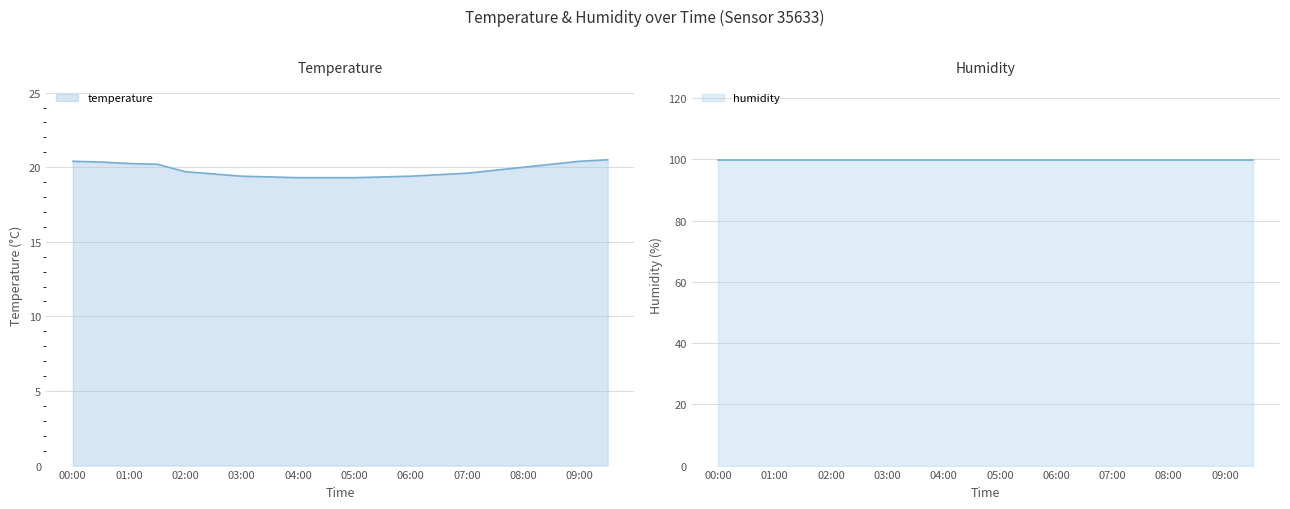

What is the change in value from 04:00 to 06:00?

+0.1